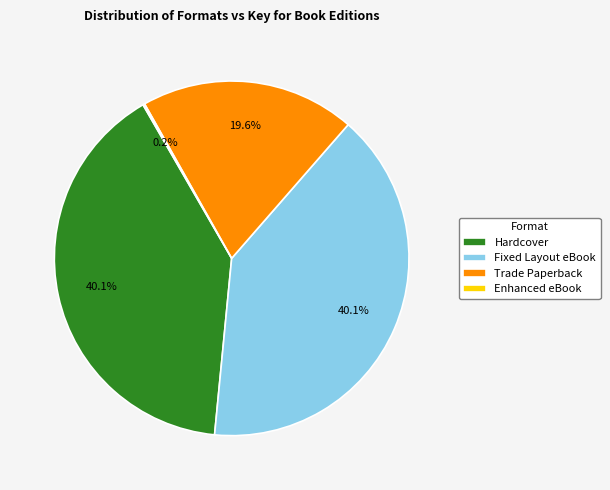

What percentage is NOT represented by Fixed Layout eBook?

59.9%